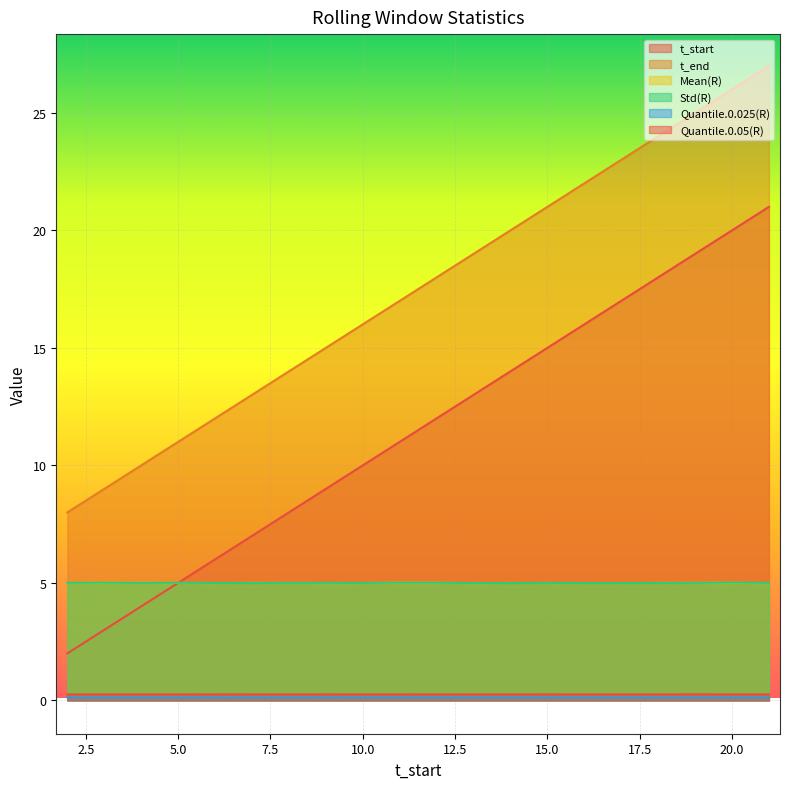

How many categories are shown in the chart?

20